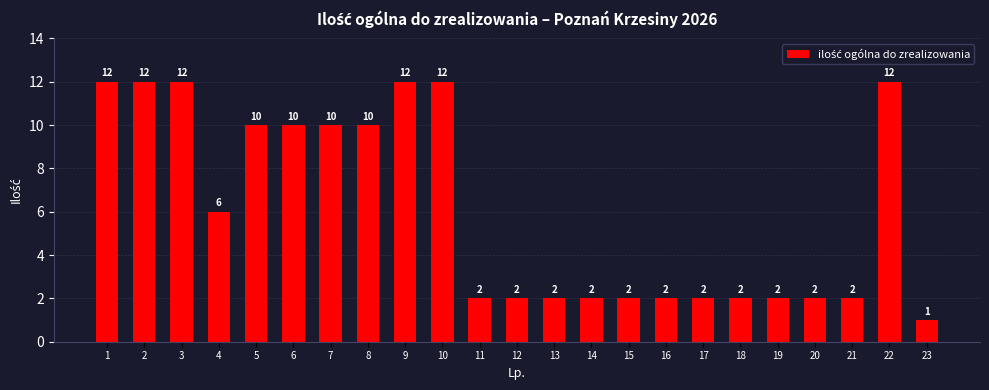

Reading left to right, list all the values displayed in this chart.

12	12	12	6	10	10	10	10	12	12	2	2	2	2	2	2	2	2	2	2	2	12	1